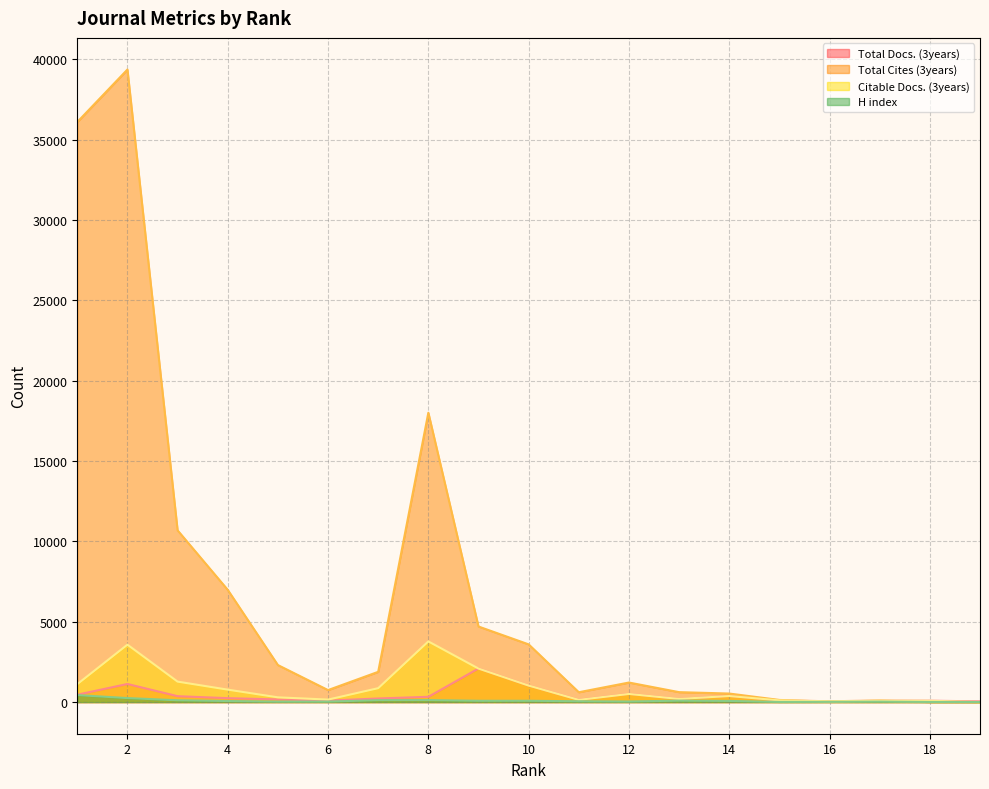

What is the difference between the Total Docs. (3years) values at 19 and 4?

199